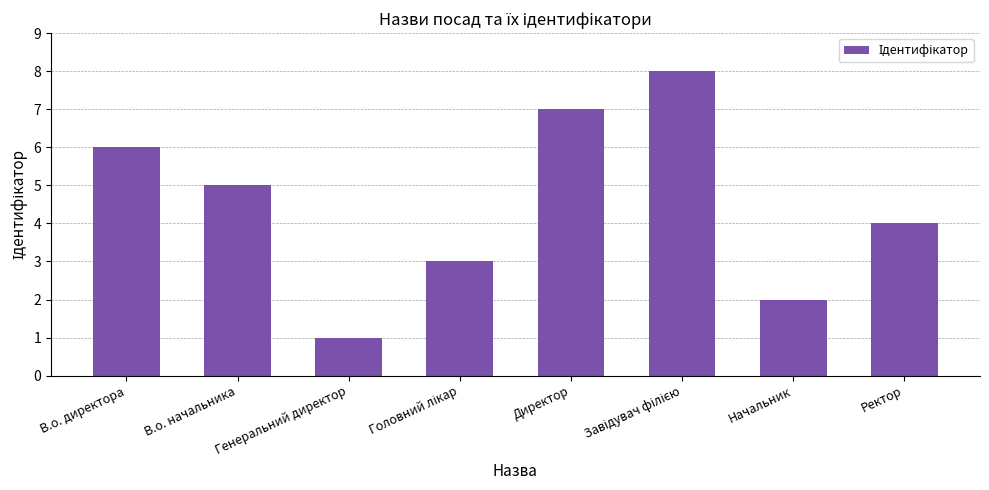

What is the smallest value displayed?

1